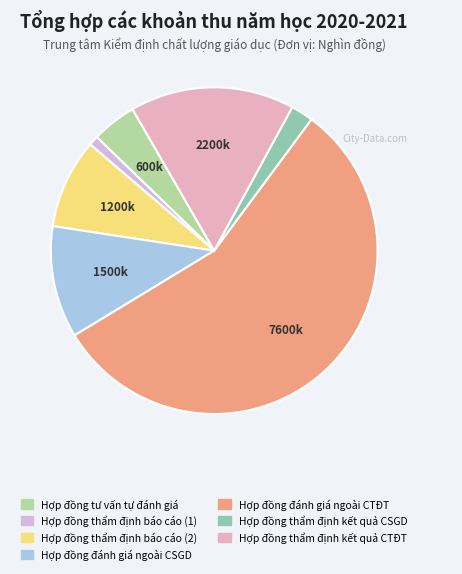

True or false: Hợp đồng thẩm định kết quả CSGD accounts for 8% of the total.

False